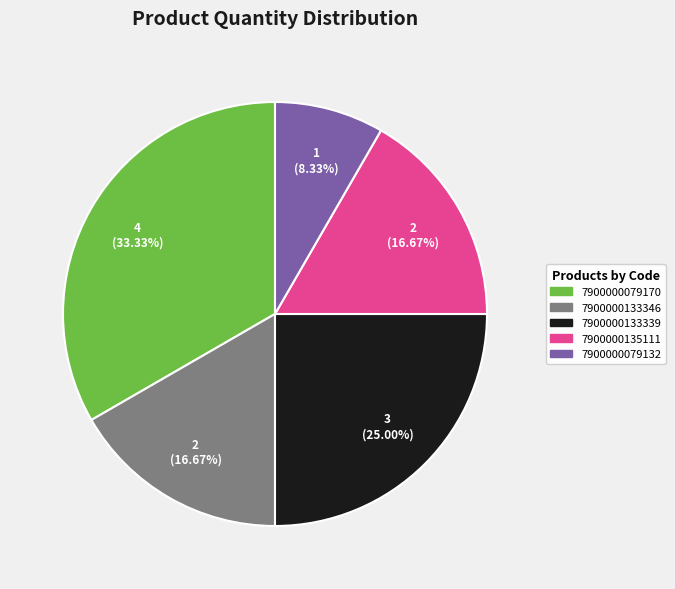

Is there any slice that represents more than half of the pie?

No